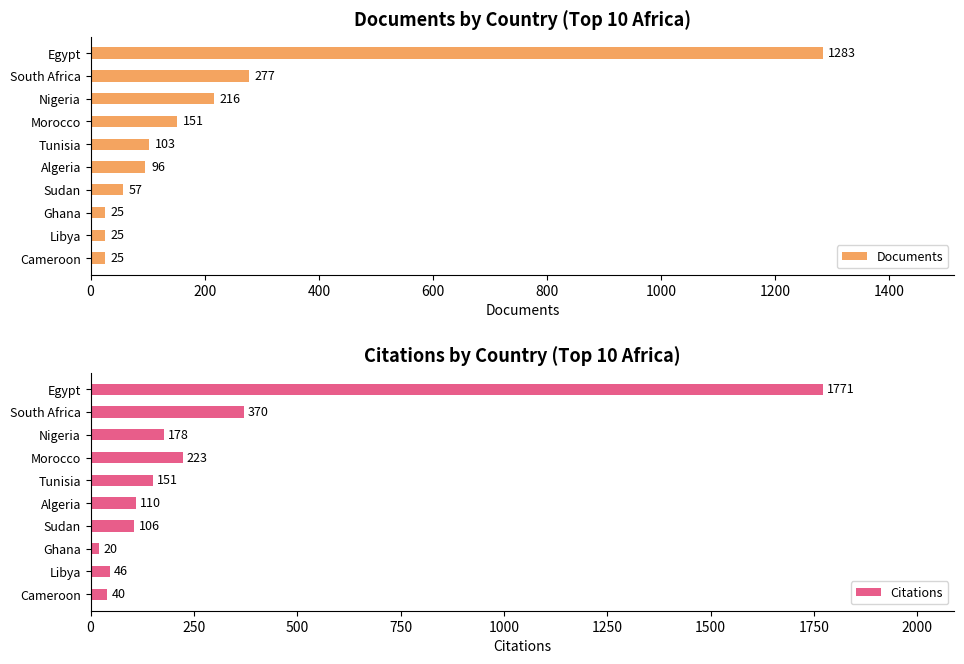

What is the approximate value of Documents at Cameroon?

25